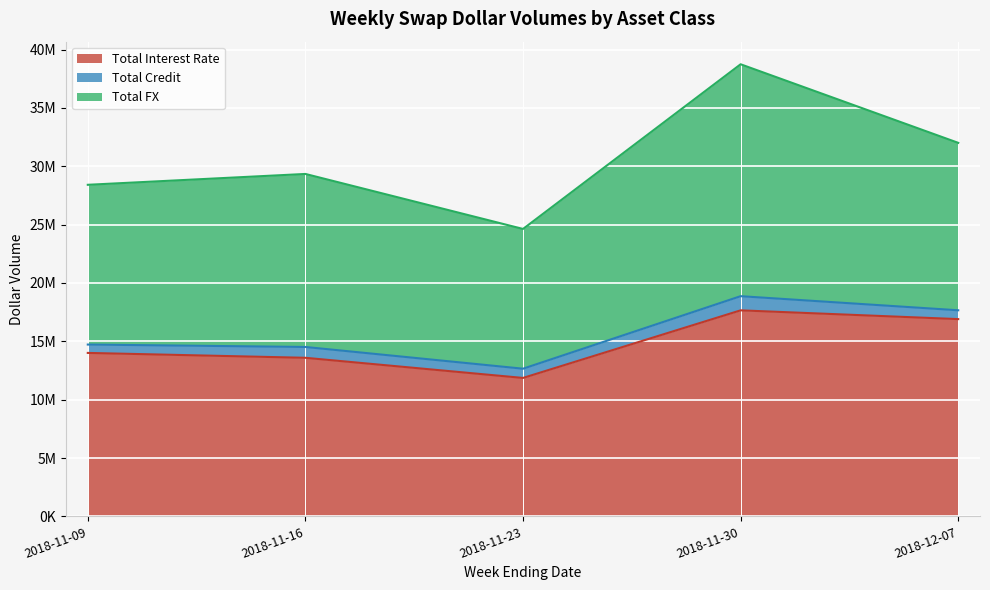

The value of Total FX at 2018-11-16 is 8564822. True or false?

False